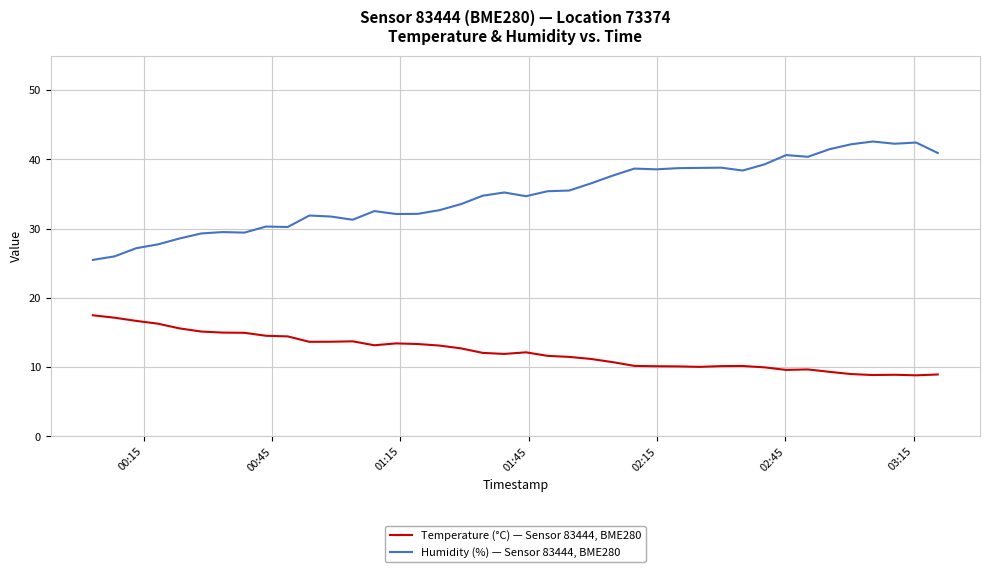

Rank the series by their maximum value, from lowest to highest.

Temperature (°C) — Sensor 83444, BME280, Humidity (%) — Sensor 83444, BME280